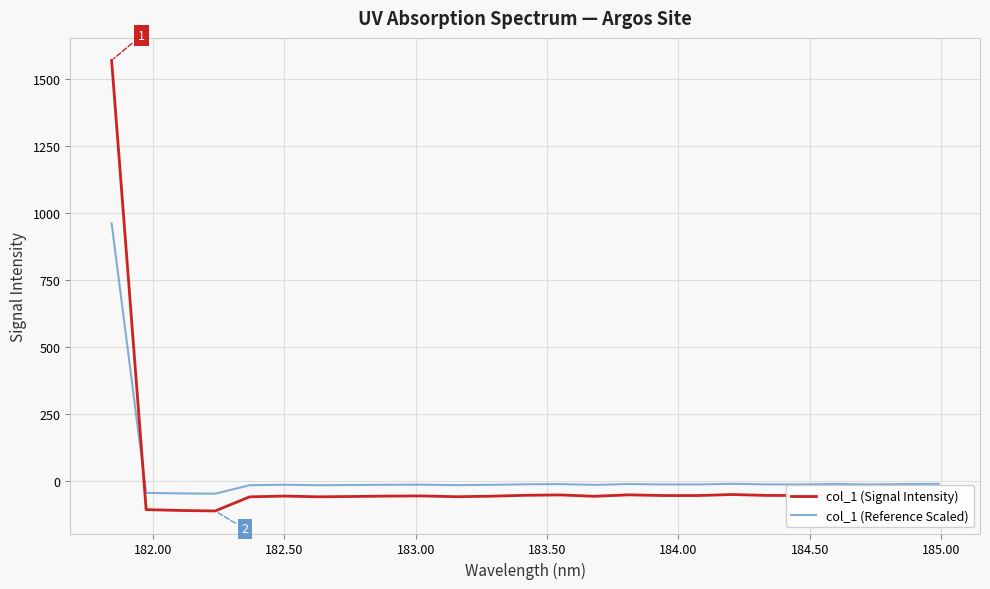

True or false: col_1 (Reference Scaled) and col_1 (Signal Intensity) cross at least once.

True